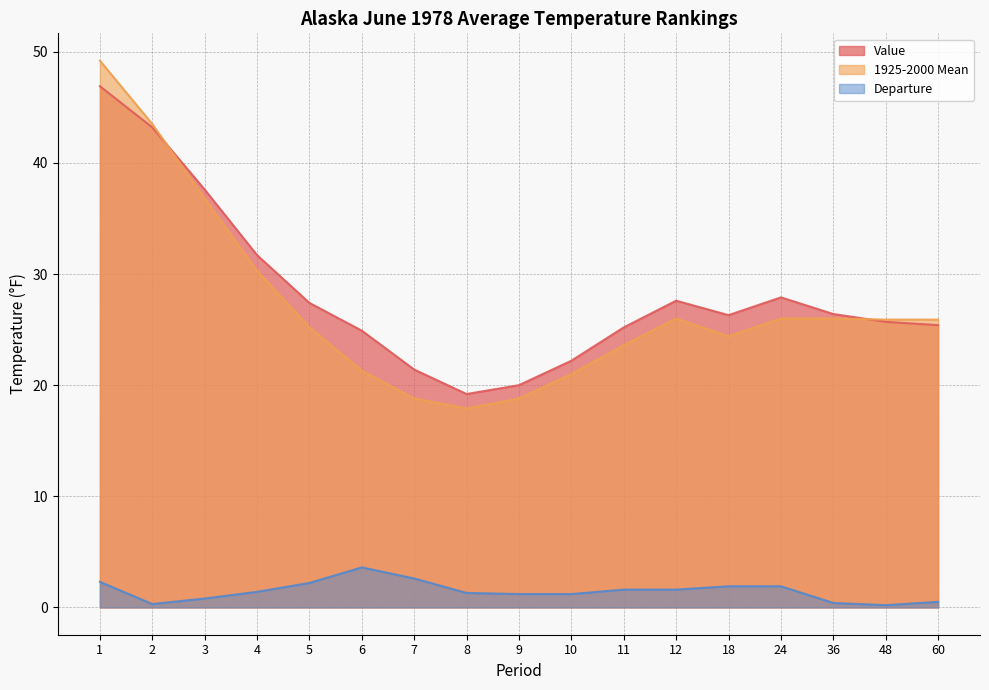

What is the value of the Departure point at the 9th from the left?

1.2